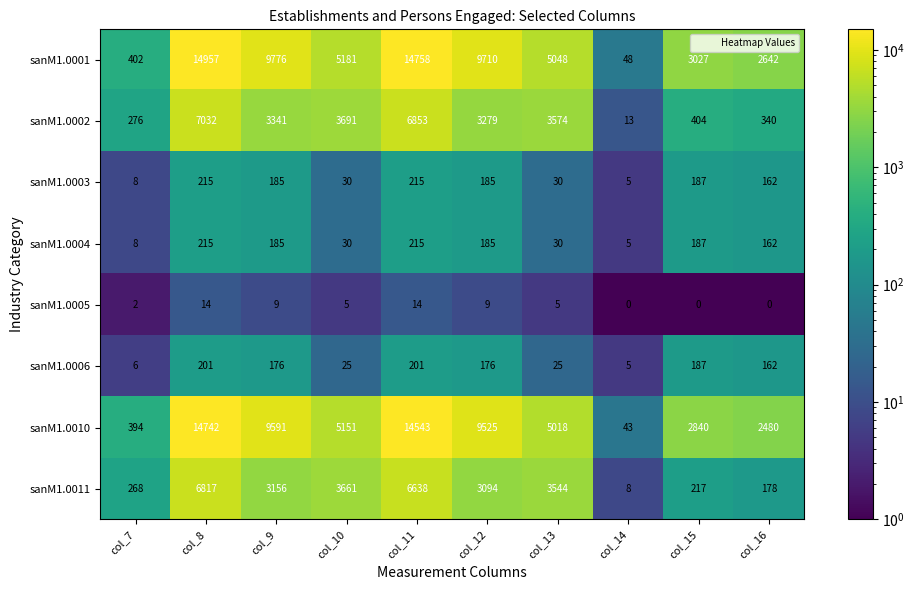

At how many categories does at least one series exceed 11530?

2